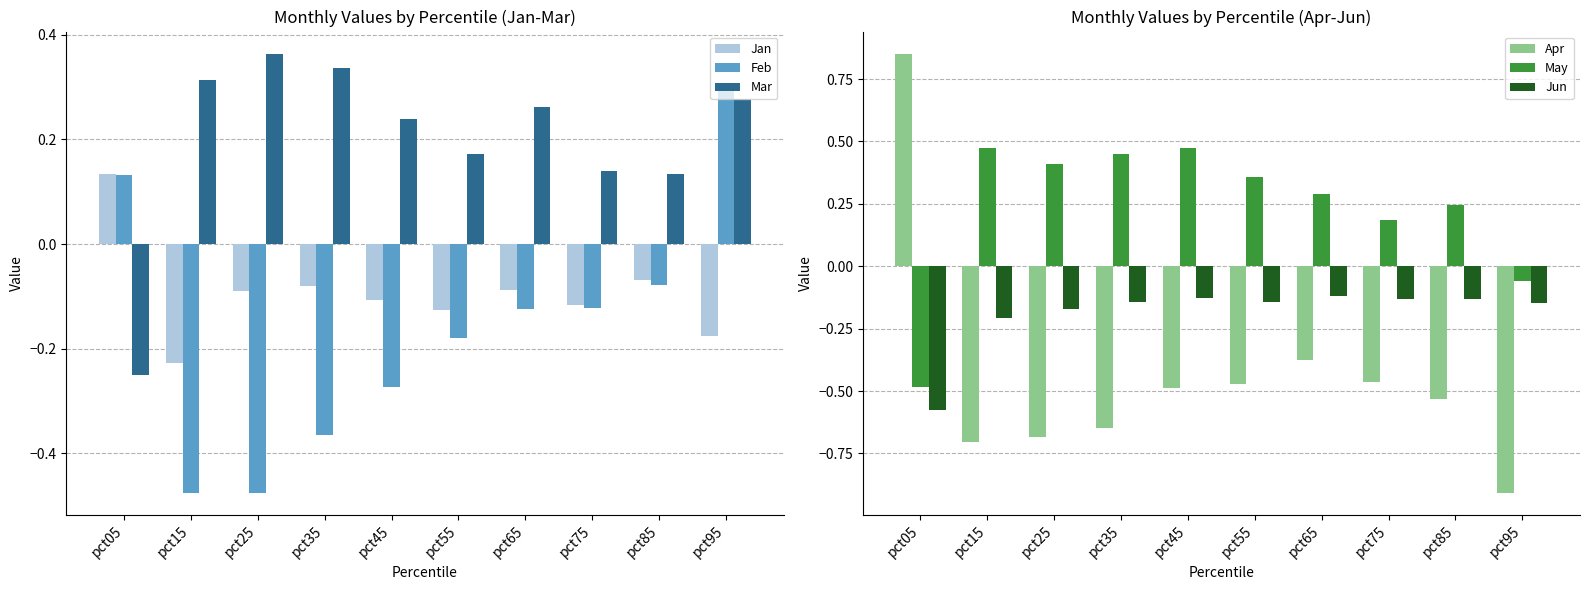

What is the value of the Feb bar at the 4th from the left?

-0.4